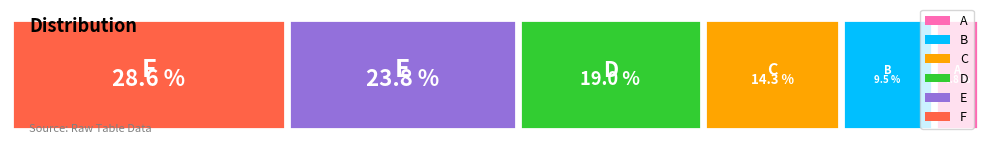

True or false: F accounts for 16% of the total.

False